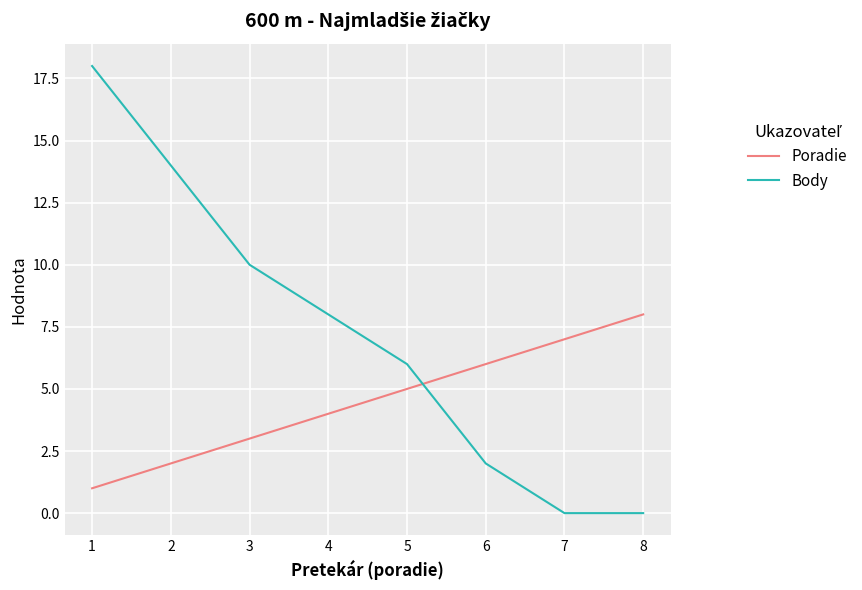

Rank the series by their maximum value, from lowest to highest.

Poradie, Body